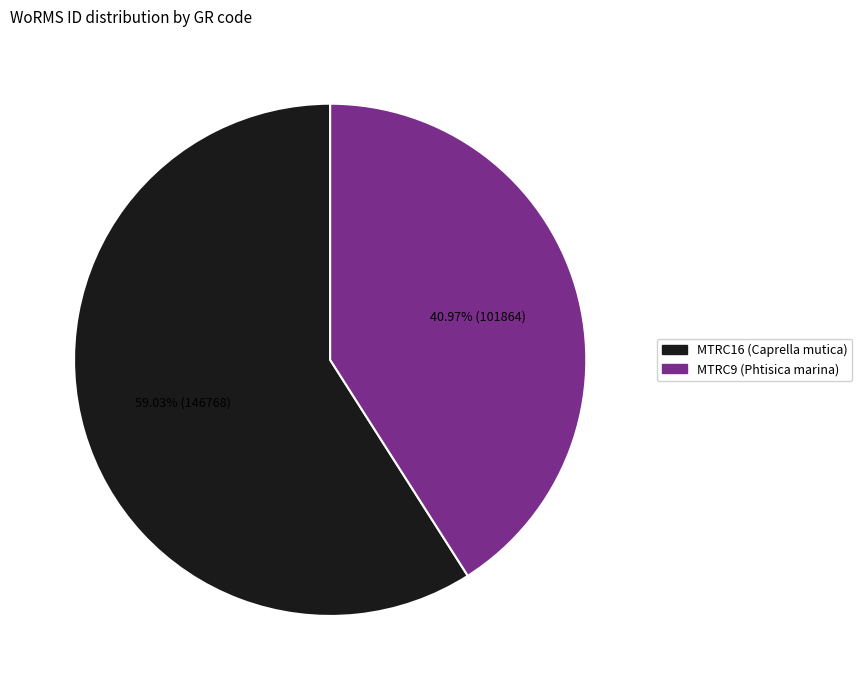

To the nearest percent, what is the average slice percentage?

50%